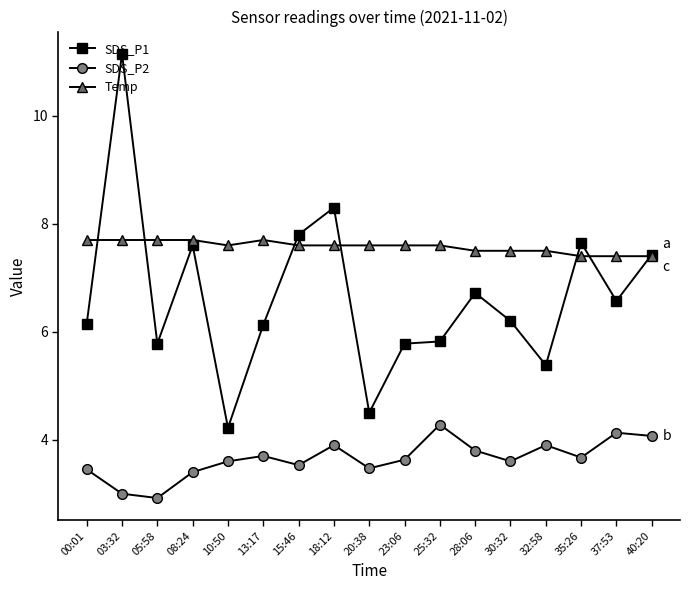

What is the difference between the maximum and minimum values in the Temp series?

0.3